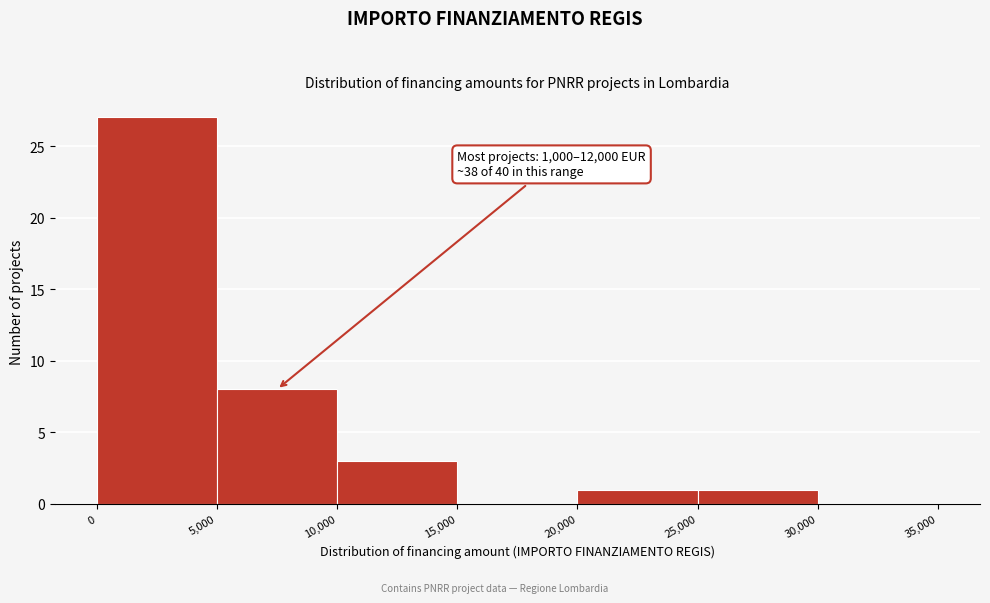

Over which range of the x-axis is the bar tallest?

0 to 5,000